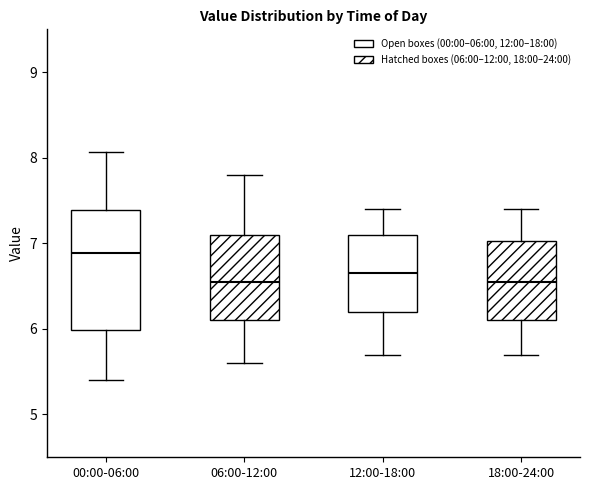

Reading left to right, read every box against the y-axis: the position of its median line, the range the box covers, and the ends of its whiskers. The values are not printed on the chart, so give them approximately, as read against the axis.

00:00-06:00: median 6.9, box 6.0 to 7.4, whiskers 5.4 to 8.1
06:00-12:00: median 6.6, box 6.1 to 7.1, whiskers 5.6 to 7.8
12:00-18:00: median 6.7, box 6.2 to 7.1, whiskers 5.7 to 7.4
18:00-24:00: median 6.6, box 6.1 to 7.0, whiskers 5.7 to 7.4